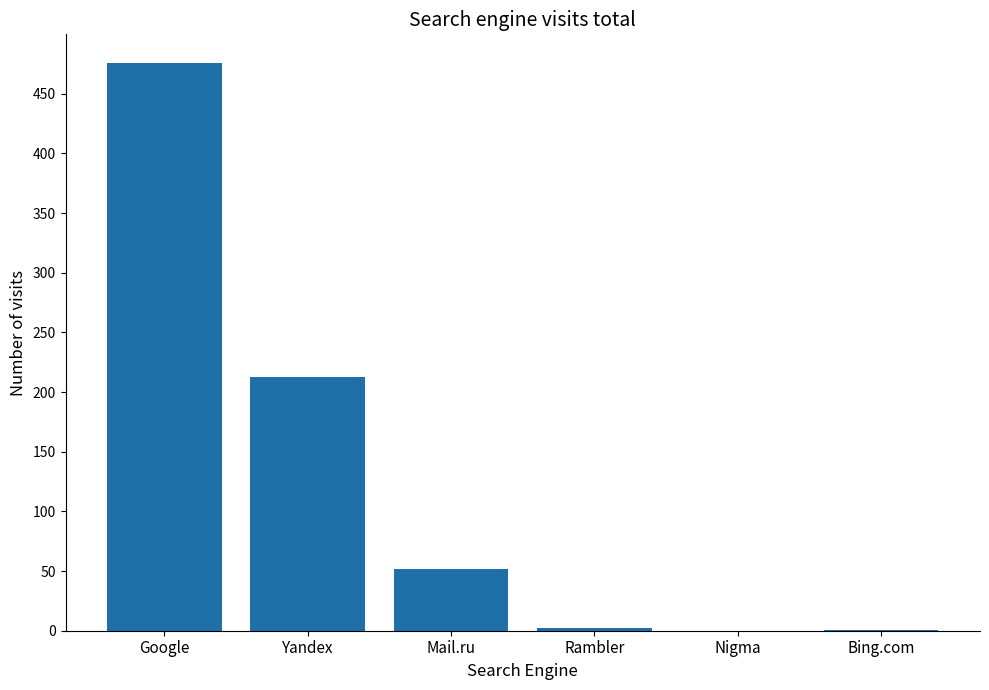

True or false: the data shows 52 at Mail.ru.

True